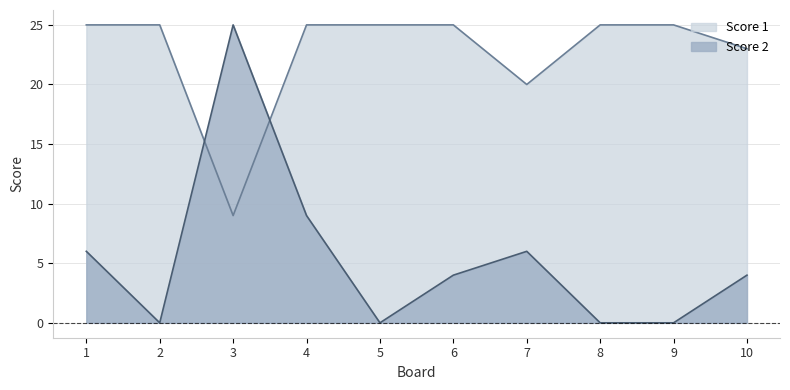

What are all the series names shown in the legend?

Score 1, Score 2